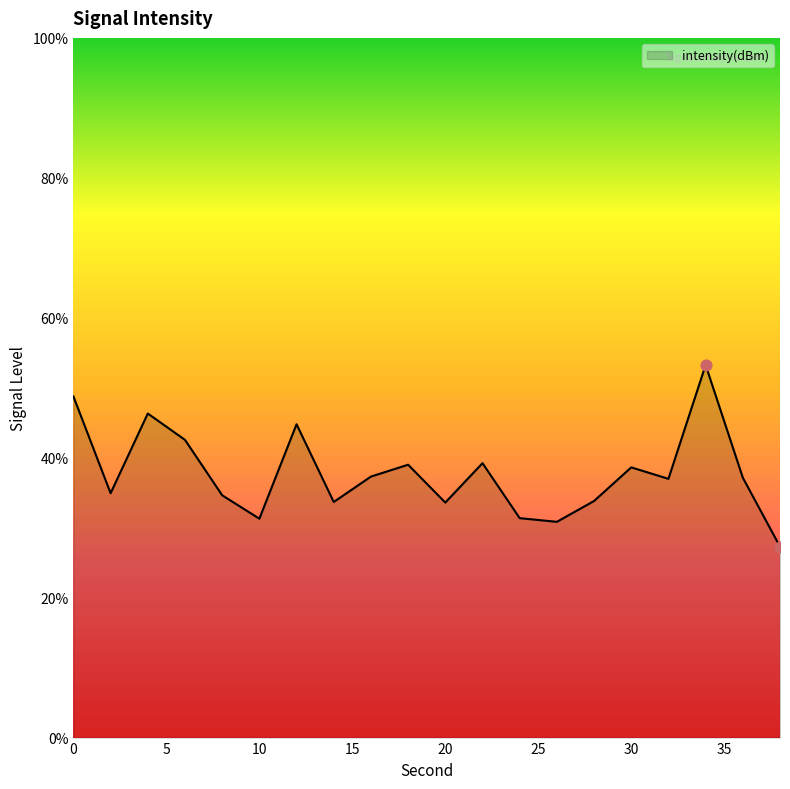

What is the minimum value shown in the chart?

27.3